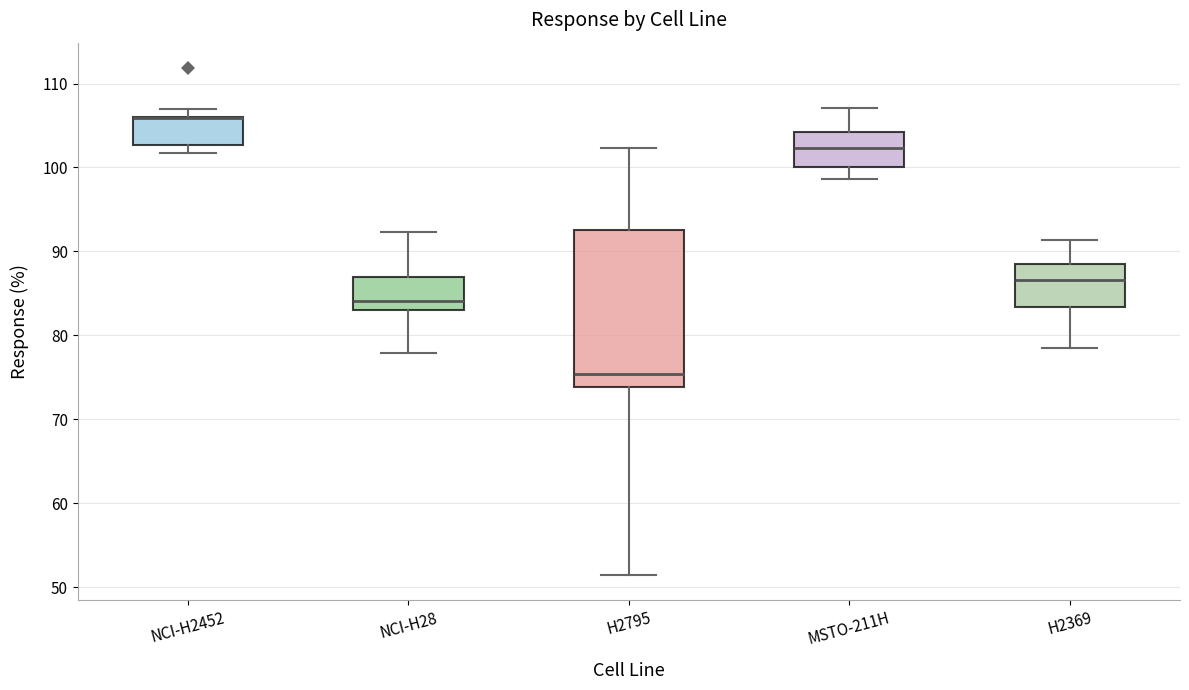

Reading left to right, read every box against the y-axis: the position of its median line, the range the box covers, and the ends of its whiskers. The values are not printed on the chart, so give them approximately, as read against the axis.

NCI-H2452: median 106 (drawn on the box's upper edge), box 103 to 106, whiskers 102 to 107
NCI-H28: median 84, box 83 to 87, whiskers 78 to 92
H2795: median 75, box 74 to 93, whiskers 51 to 102
MSTO-211H: median 102, box 100 to 104, whiskers 99 to 107
H2369: median 87, box 83 to 89, whiskers 79 to 91